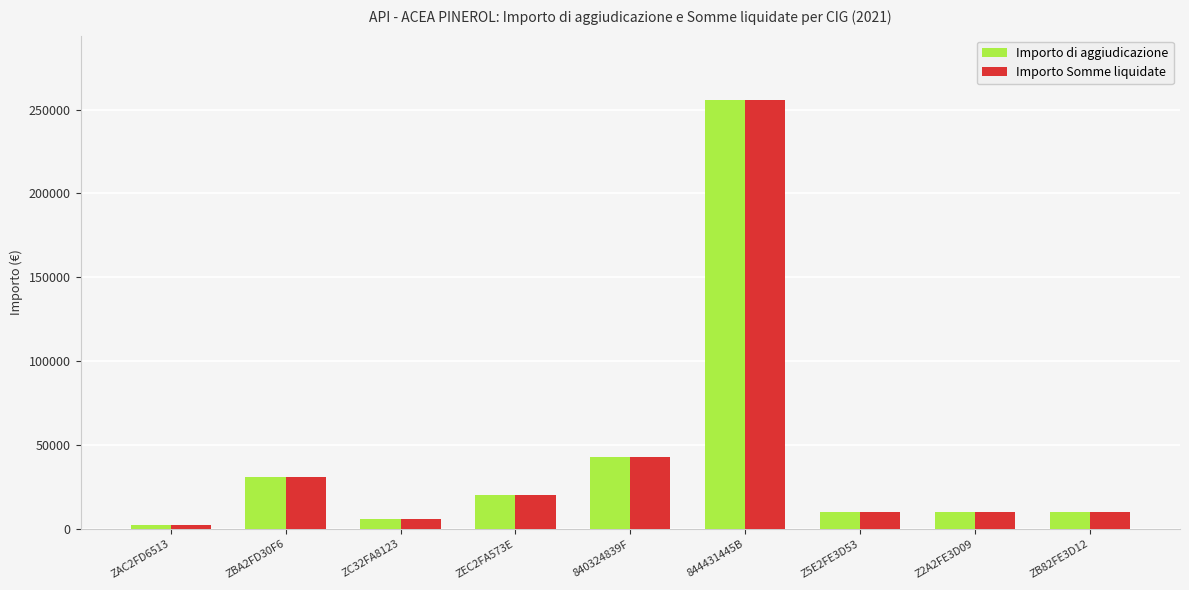

What position from the right is 840324839F?

5